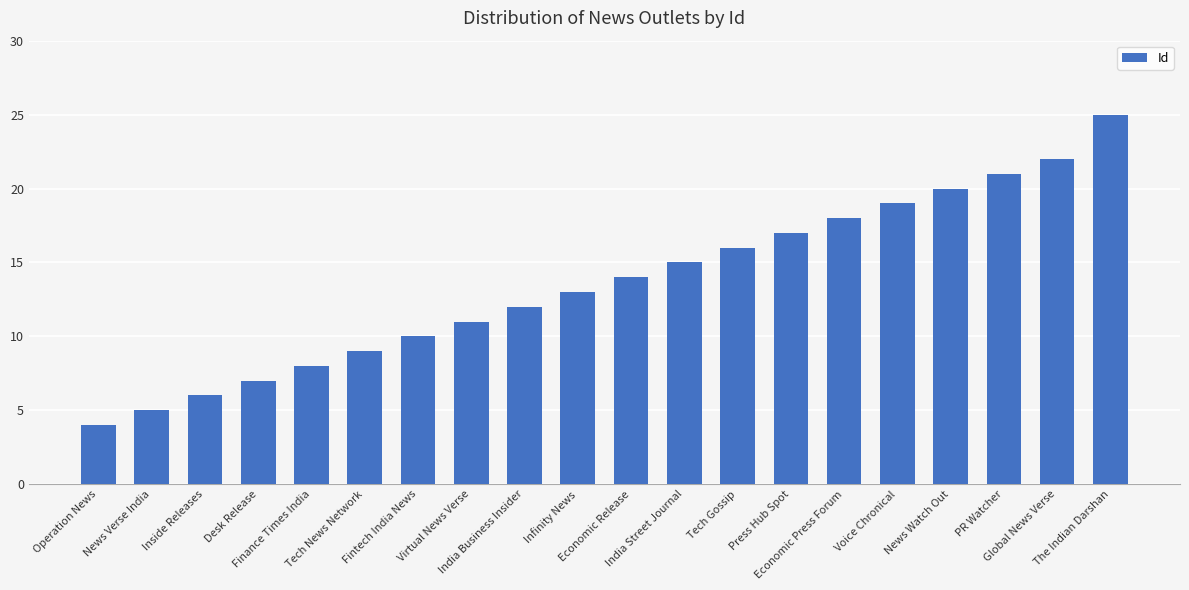

What is the label of the 11th bar from the left?

Economic Release